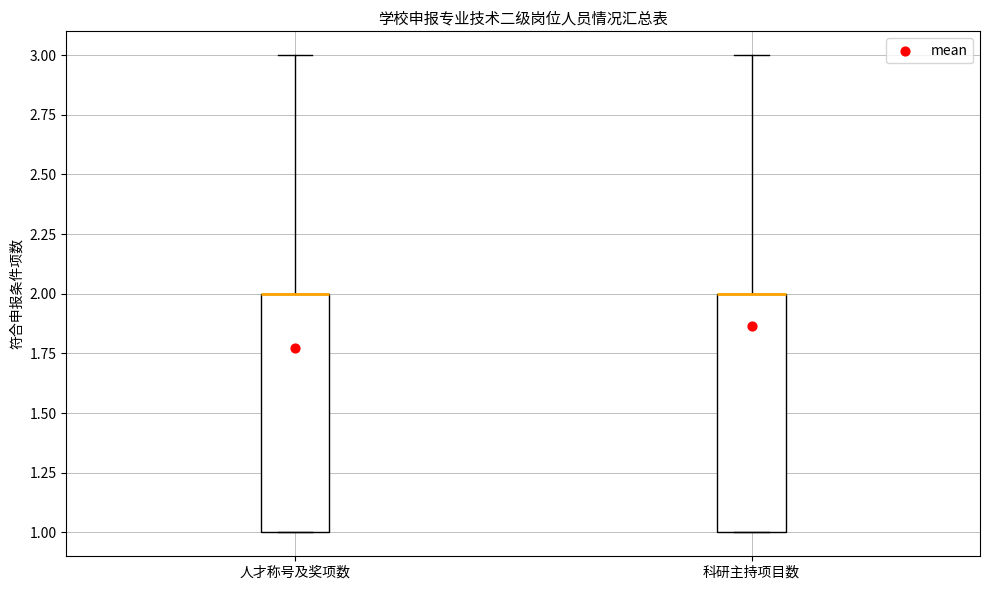

Where is the upper edge of the box for 人才称号及奖项数 on the y-axis? The values are not printed on the chart, so give them approximately, as read against the axis.

2